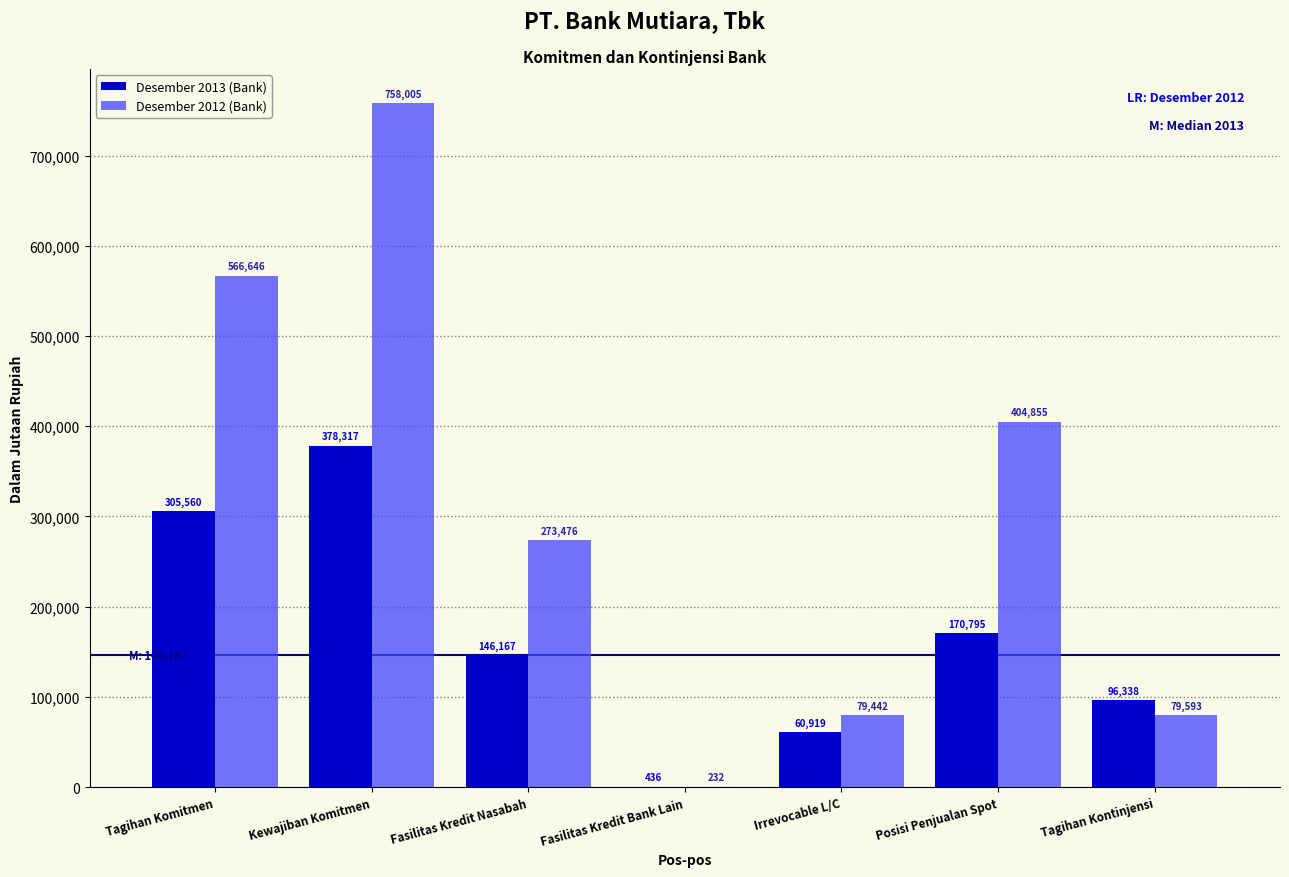

Between Fasilitas Kredit Nasabah and Posisi Penjualan Spot, which series saw the biggest shift?

Desember 2012 (Bank)